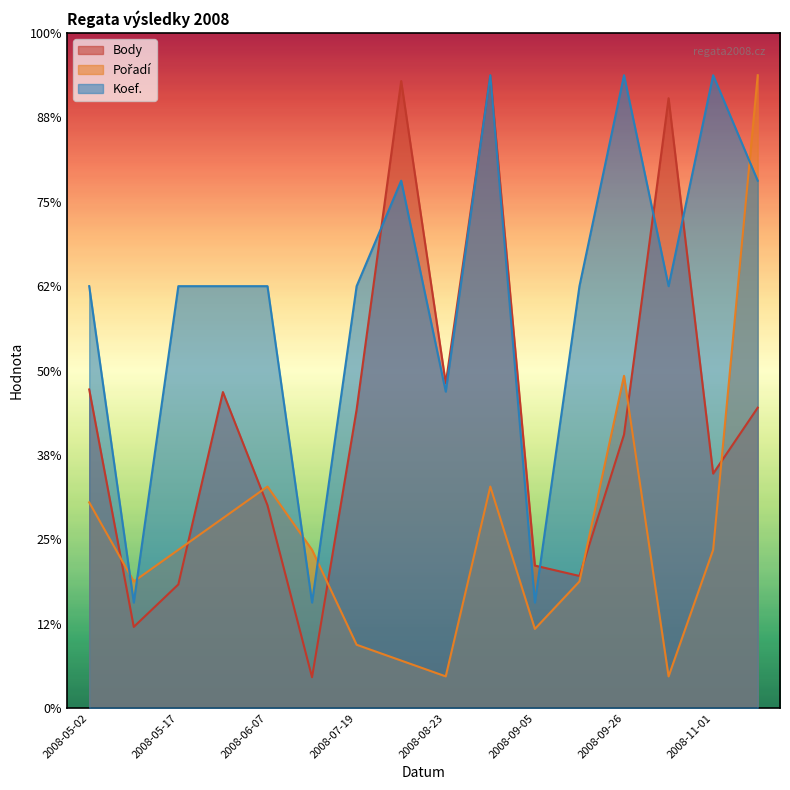

Which series ends up on top after the final intersection of Body and Pořadí?

Pořadí